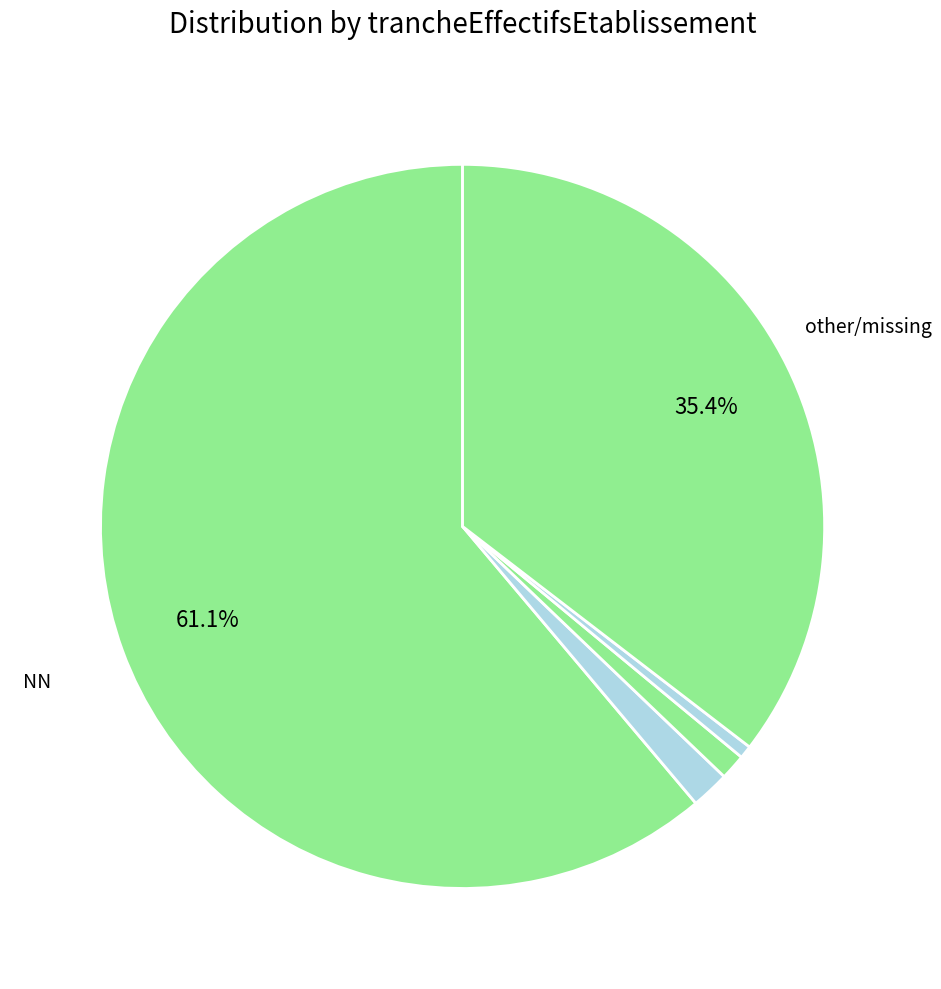

Count the number of slices in the pie.

5